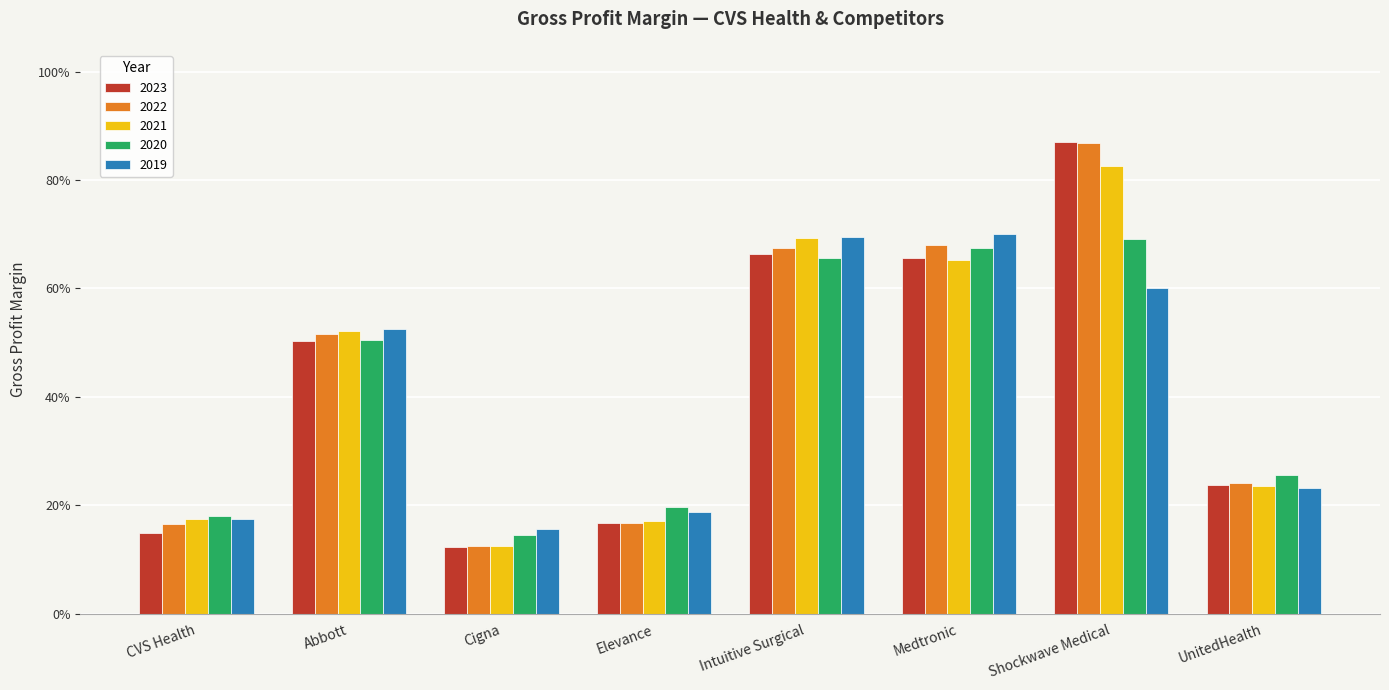

Rank the series by their average value, from lowest to highest.

2019, 2020, 2023, 2021, 2022